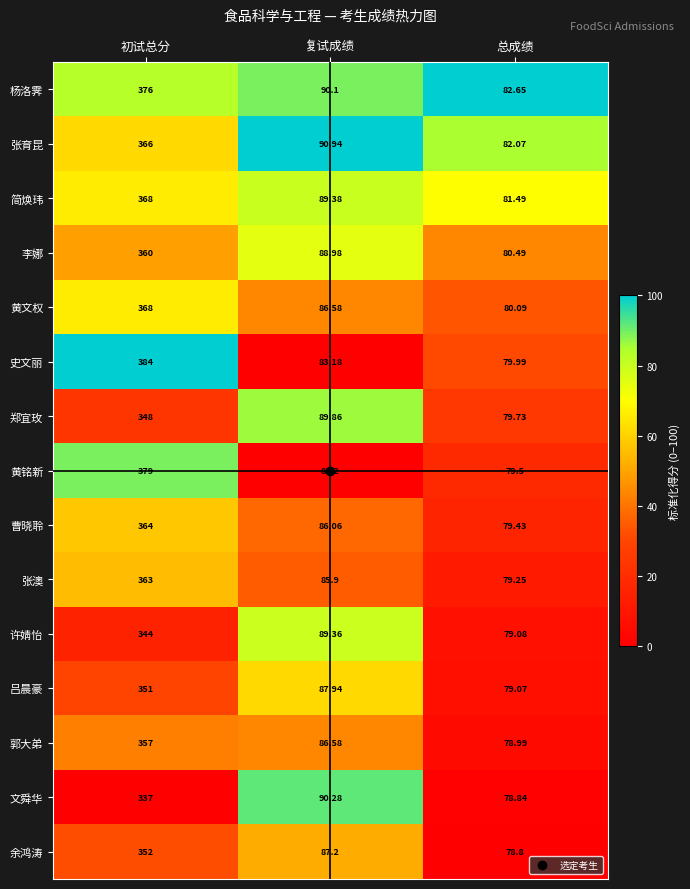

Which label corresponds to the smallest value in the chart?

总成绩